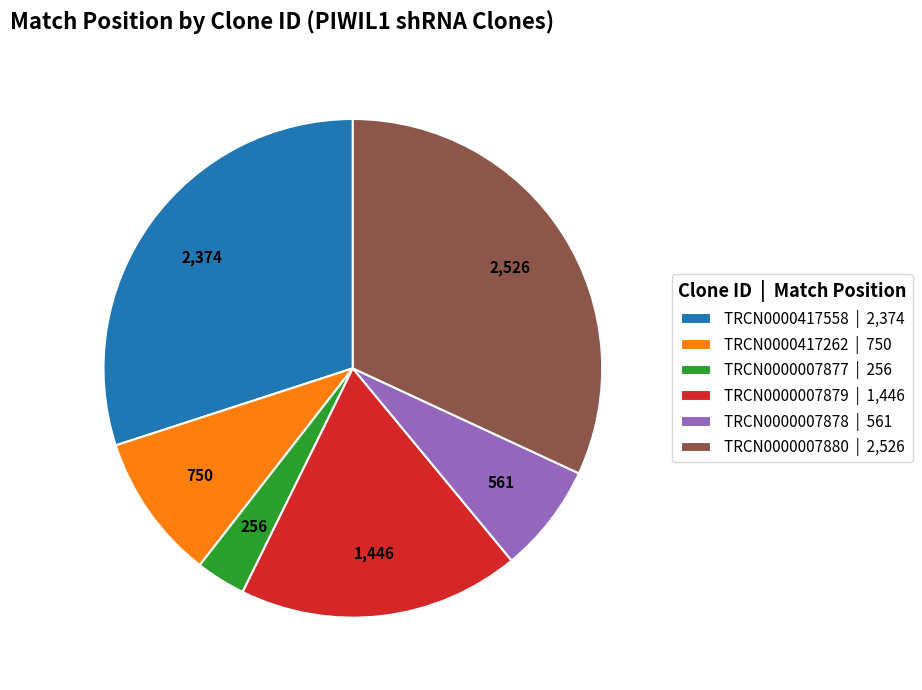

Is TRCN0000007877 the majority of the pie?

No